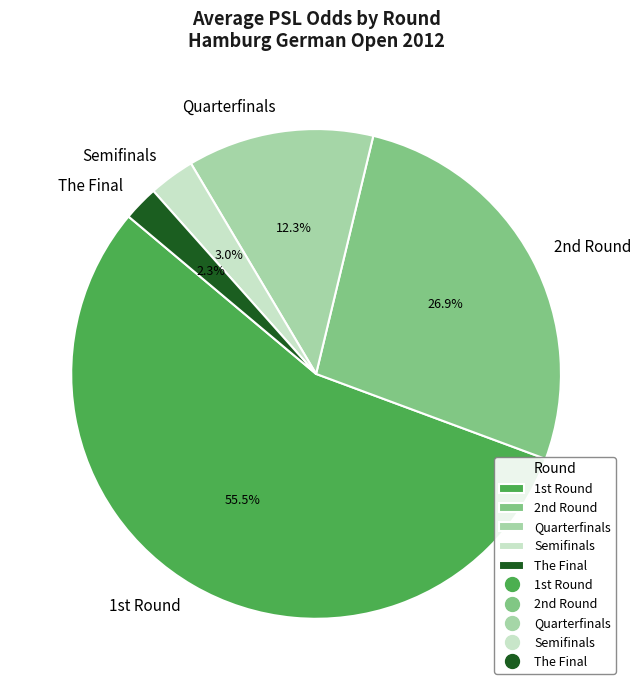

Is there a majority slice in this chart?

Yes